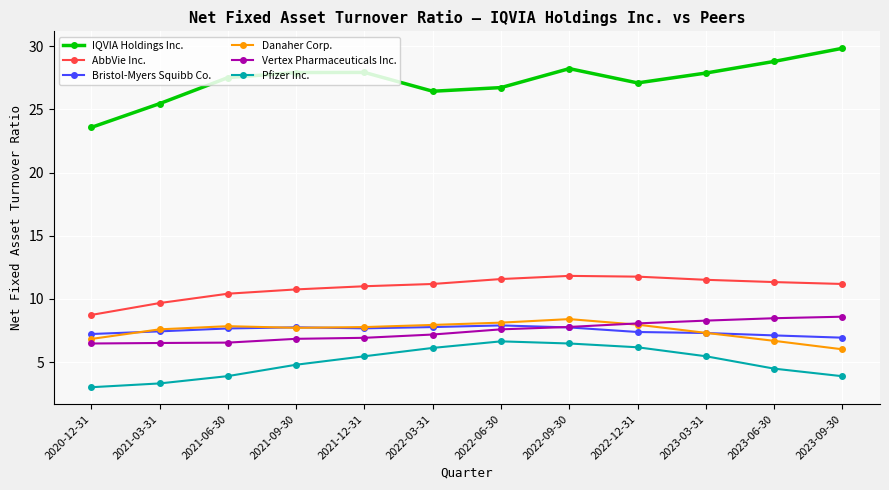

At which label does Danaher Corp. reach its minimum?

2023-09-30